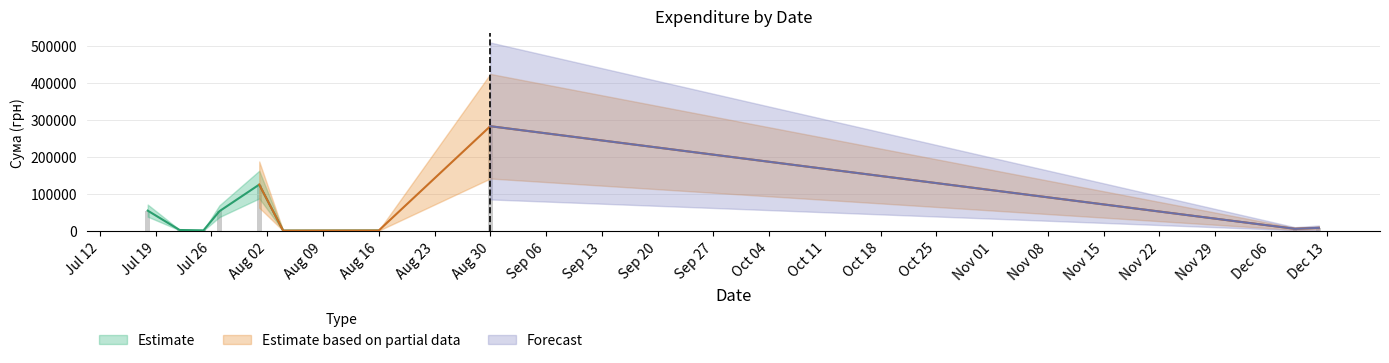

Does the chart contain any negative values?

No